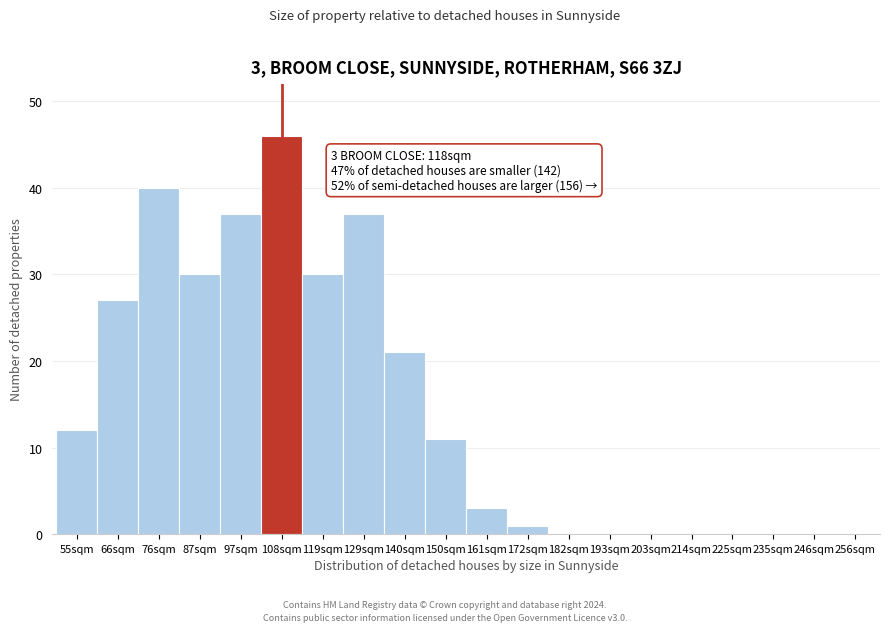

Reading left to right, list all the values displayed in this chart.

55sqm=12	66sqm=27	76sqm=40	87sqm=30	97sqm=37	108sqm=46	119sqm=30	129sqm=37	140sqm=21	150sqm=11	161sqm=3	172sqm=1	182sqm=0	193sqm=0	203sqm=0	214sqm=0	225sqm=0	235sqm=0	246sqm=0	256sqm=0